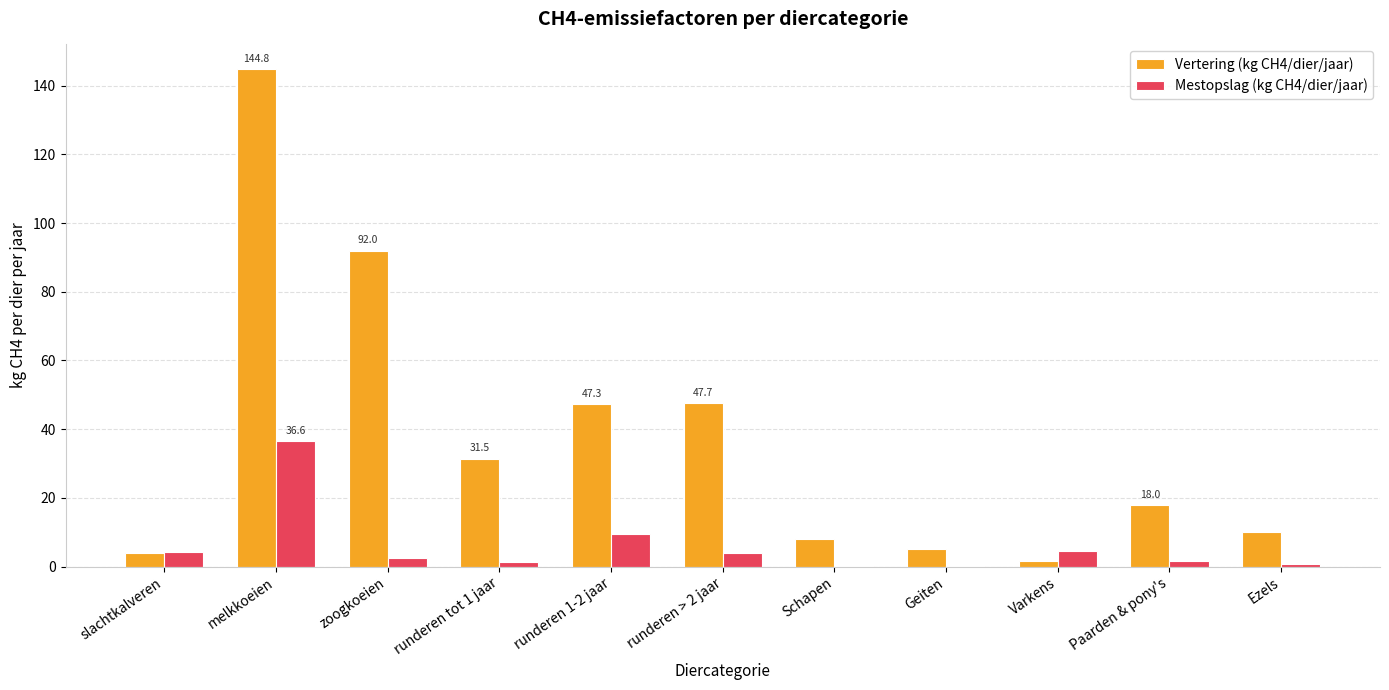

What is the sum of all Vertering (kg CH4/dier/jaar) values?

409.6